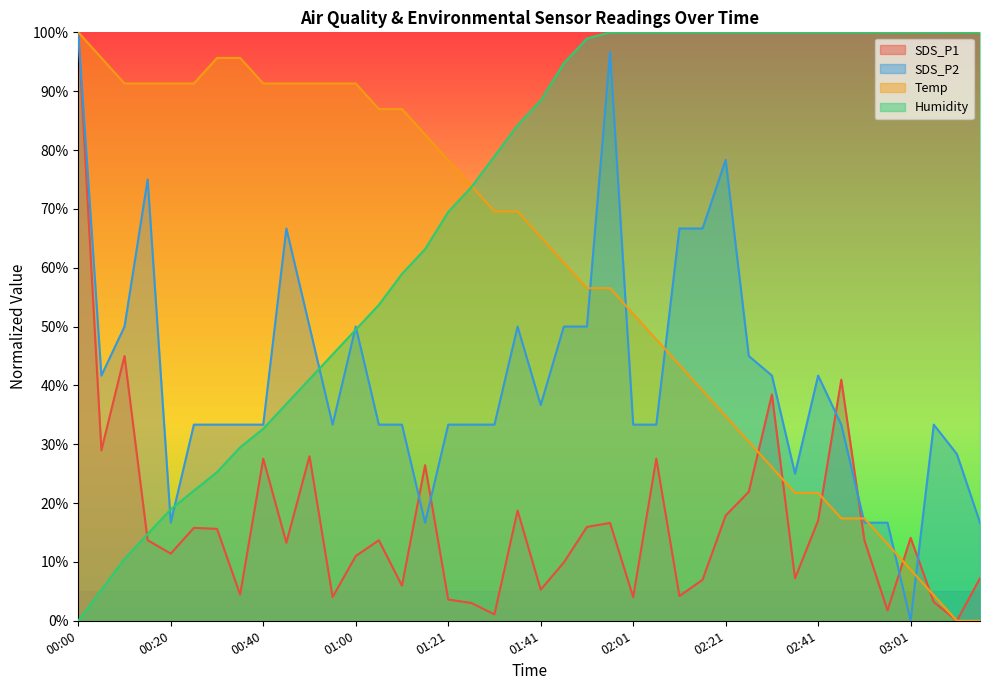

At 01:56, list the series in order from largest to smallest.

Humidity, SDS_P2, Temp, SDS_P1